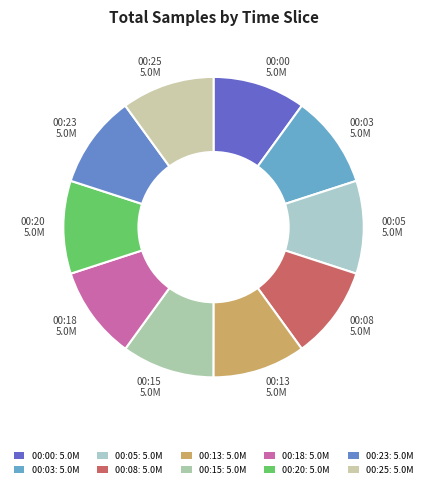

True or false: 00:18 accounts for 10% of the total.

True